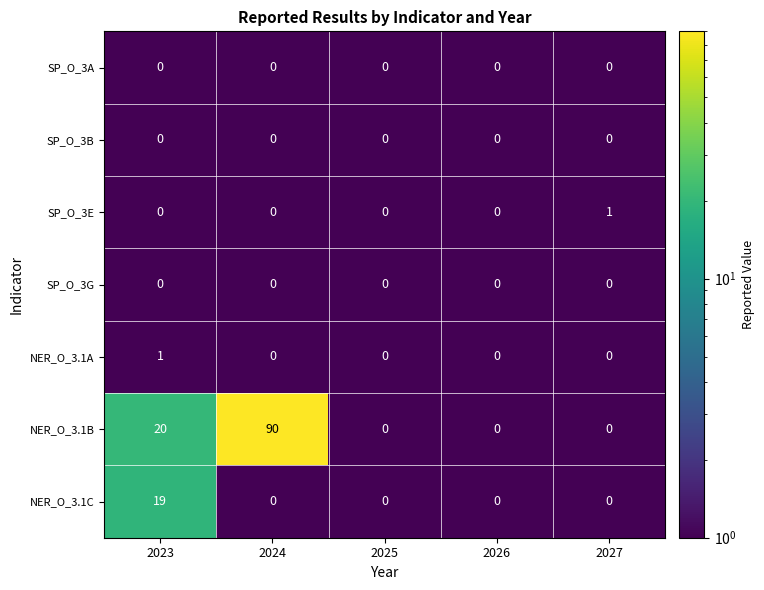

What is the total value across all series at 2024?

90